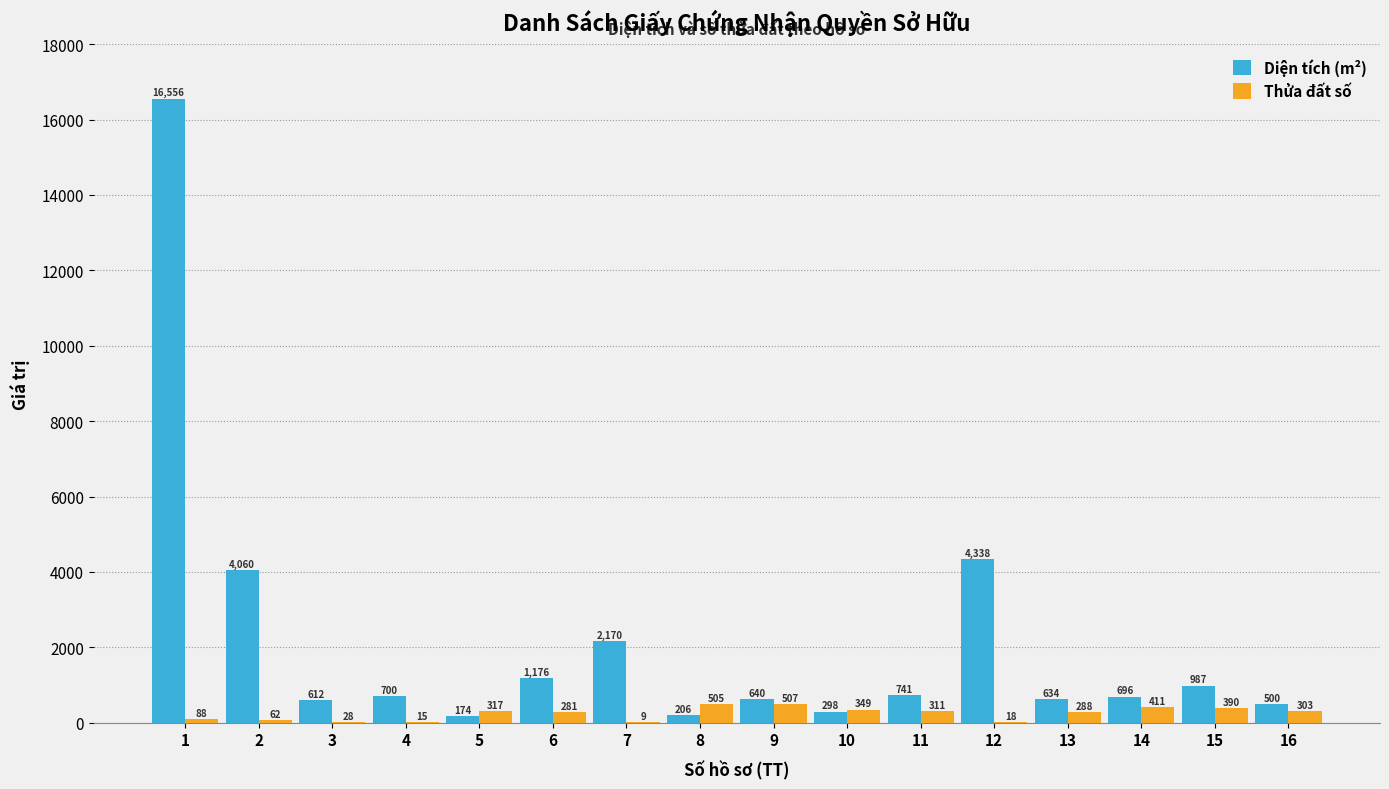

What is the highest value of the Thửa đất số series?

507.0